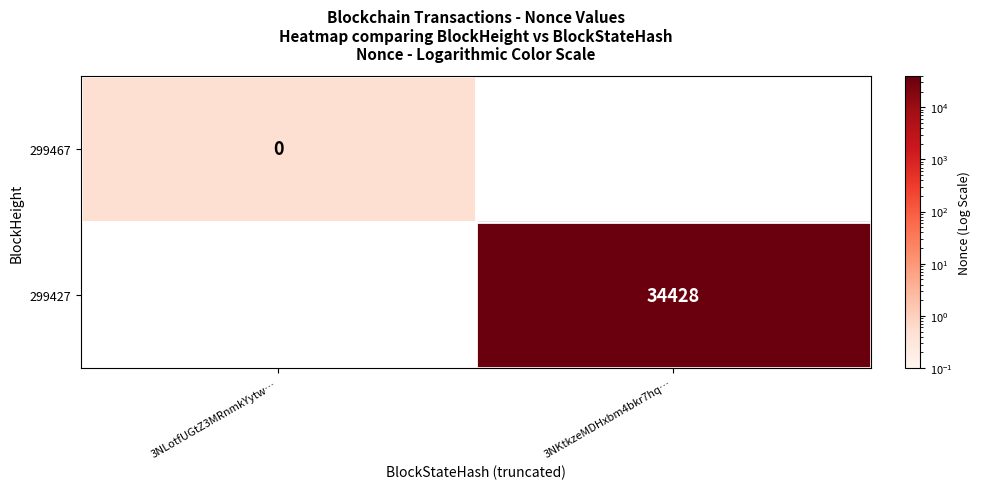

Is the value of 299467 at 3NLotfUGtZ3MRnmkYytw… greater than the value of 299427 at 3NKtkzeMDHxbm4bkr7hq…?

No